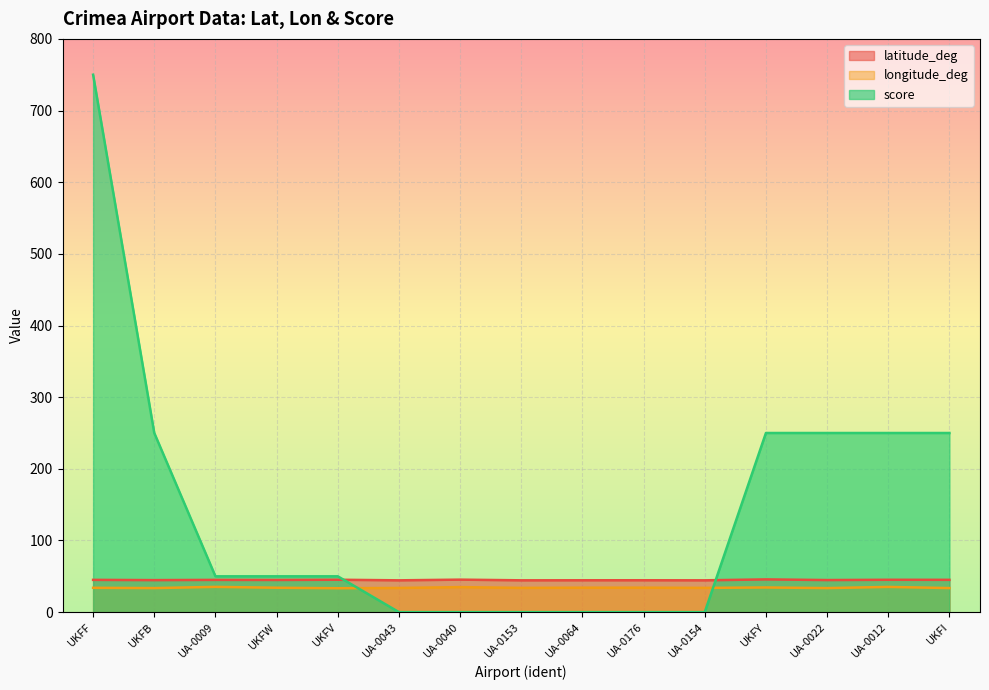

Reading right to left, extract all data points from this chart.

latitude_deg: UKFI=45.1	UA-0012=45.2	UA-0022=44.8	UKFY=45.7	UA-0154=44.4	UA-0176=44.5	UA-0064=44.5	UA-0153=44.4	UA-0040=45.4	UA-0043=44.4	UKFV=45.2	UKFW=44.9	UA-0009=45.0	UKFB=44.7	UKFF=45.1
longitude_deg: UKFI=33.6	UA-0012=35.2	UA-0022=33.6	UKFY=34.4	UA-0154=33.9	UA-0176=34.2	UA-0064=34.1	UA-0153=33.9	UA-0040=34.9	UA-0043=33.8	UKFV=33.4	UKFW=34.1	UA-0009=35.2	UKFB=33.6	UKFF=34.0
score: UKFI=250.0	UA-0012=250.0	UA-0022=250.0	UKFY=250.0	UA-0154=0.0	UA-0176=0.0	UA-0064=0.0	UA-0153=0.0	UA-0040=0.0	UA-0043=0.0	UKFV=50.0	UKFW=50.0	UA-0009=50.0	UKFB=250.0	UKFF=750.0